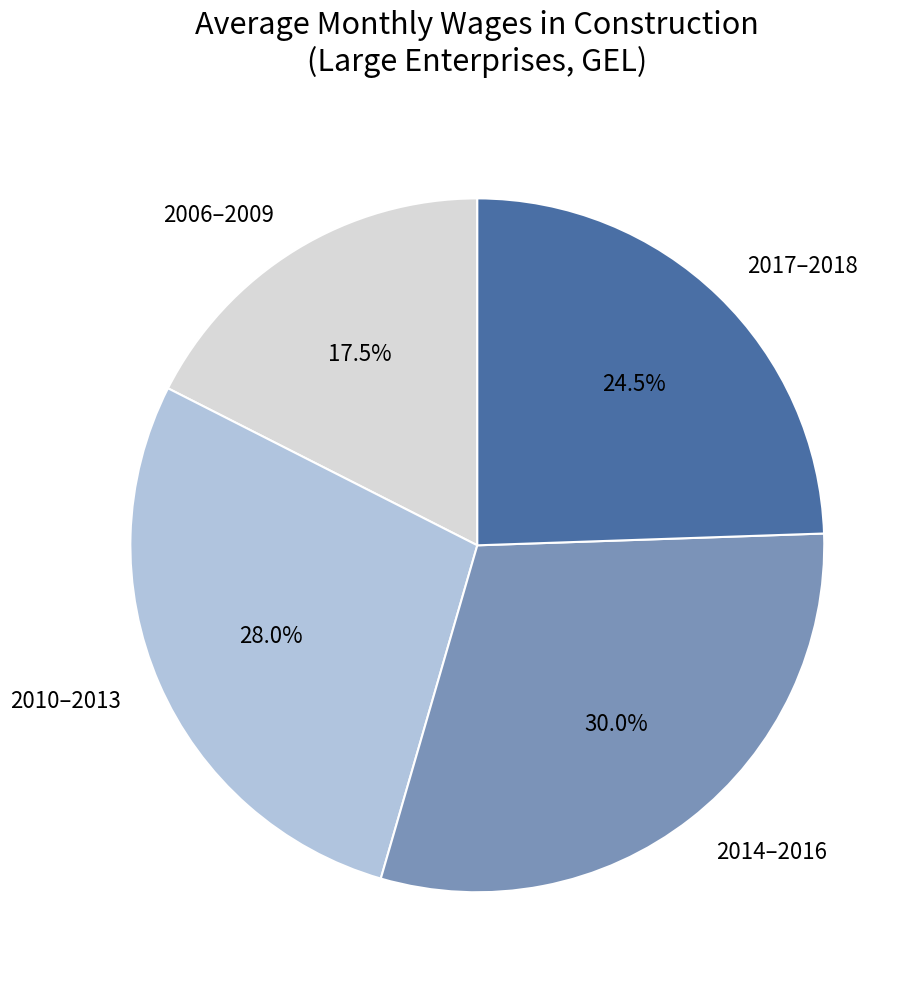

What is the largest slice in the pie chart?

2014–2016